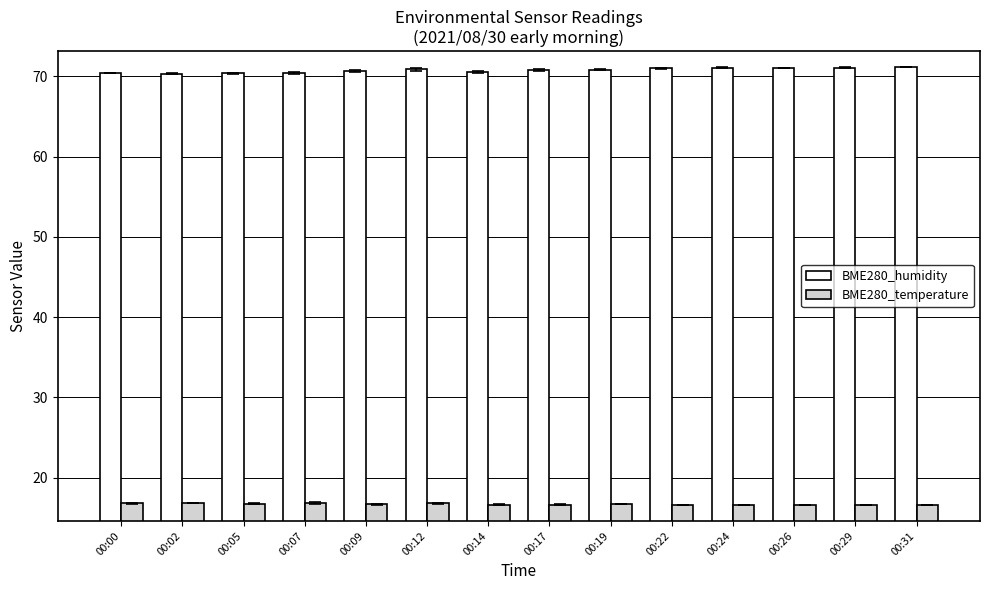

At 00:31, list the series in order from smallest to largest.

BME280_temperature, BME280_humidity